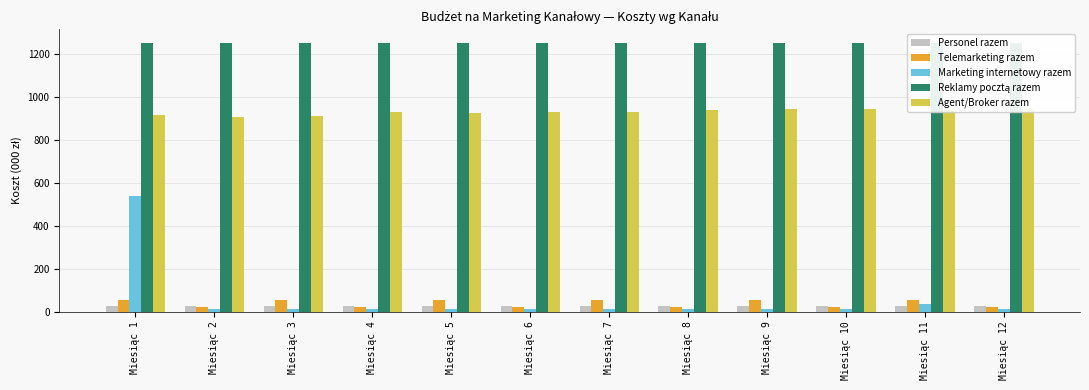

Which category has the highest value in the Personel razem series?

Miesiąc 9